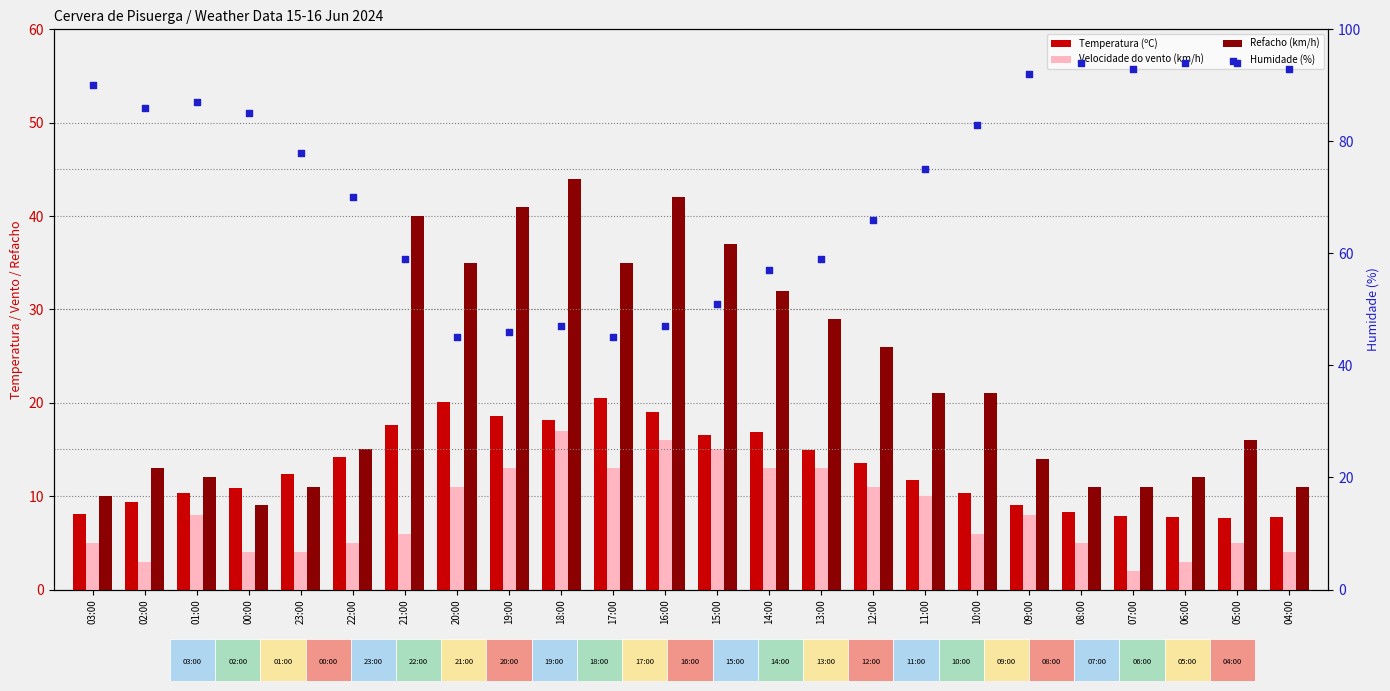

What are all the series names shown in the legend?

Temperatura (ºC), Velocidade do vento (km/h), Refacho (km/h), Humidade (%)